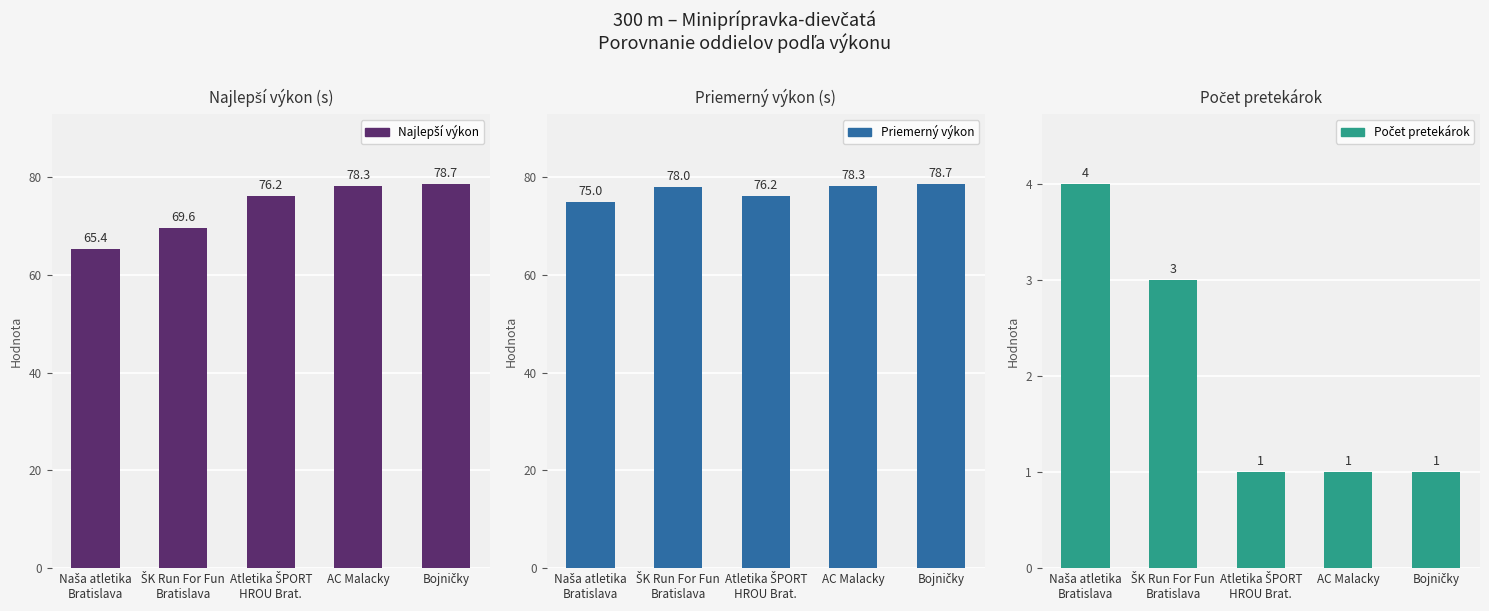

Rank the series by their maximum value, from lowest to highest.

Počet pretekárok, Najlepší výkon, Priemerný výkon